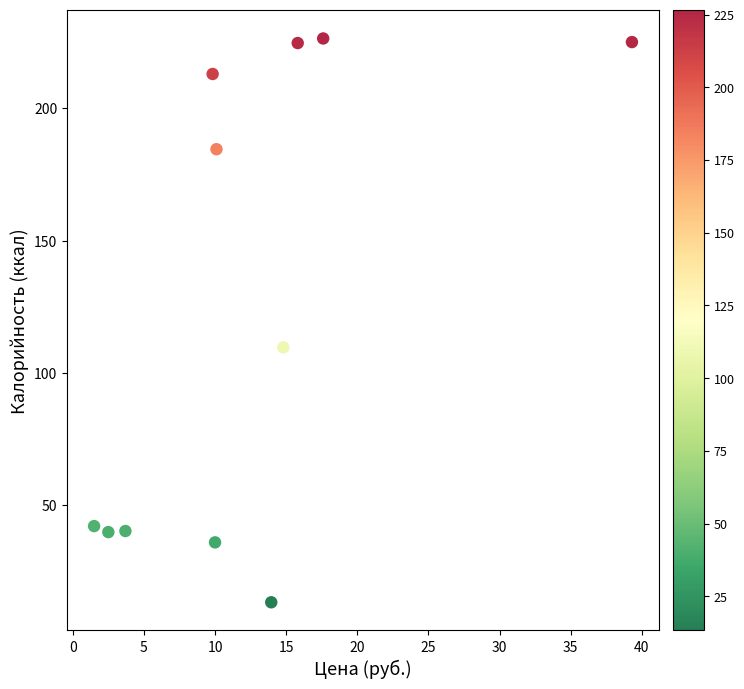

What is the average Y value?

123.2